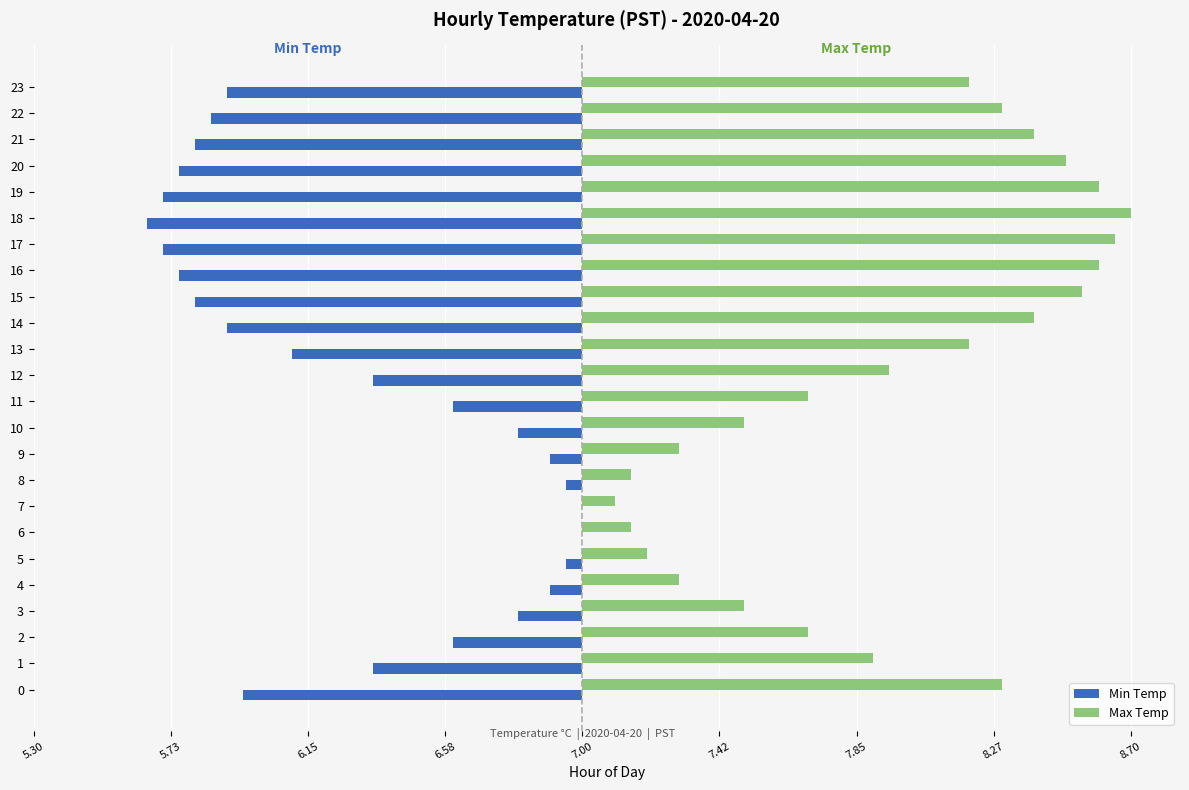

Is it true that Min Temp equals -0.6 at 22?

False